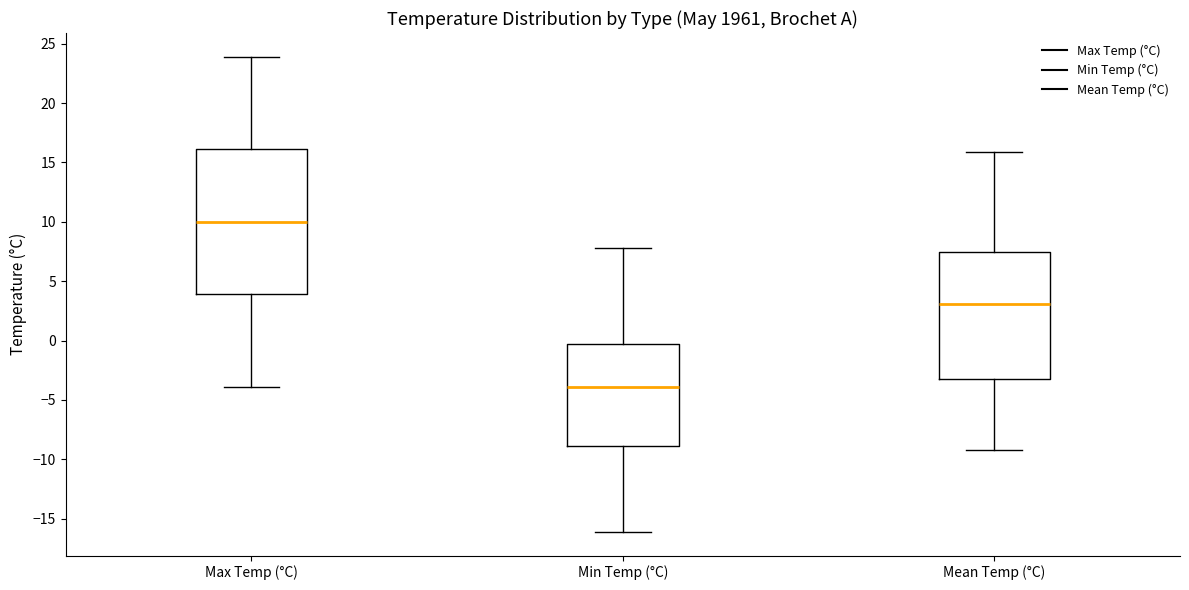

Comparing the boxes themselves (not the whiskers), which one is the tallest?

Max Temp (°C)